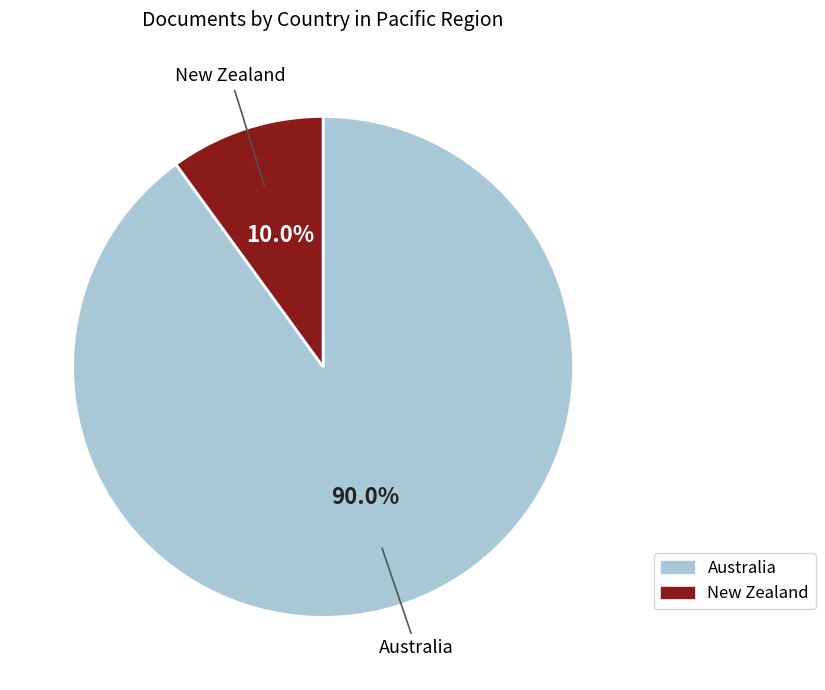

Which category has the biggest portion of the pie?

Australia